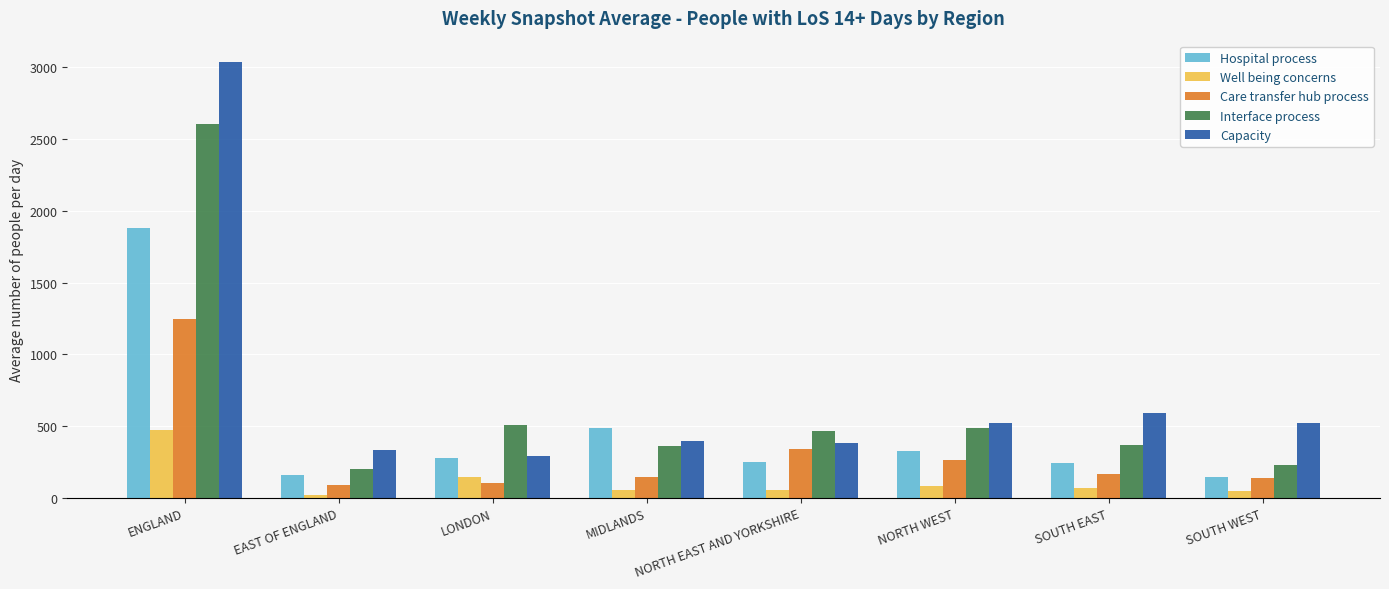

Is it true that Capacity equals 330.8 at EAST OF ENGLAND?

True